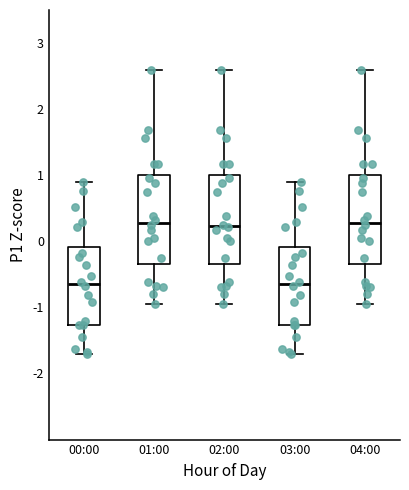

Reading left to right, transcribe this box plot: for each box, give where its median line is, the range the box spans, and where its two whiskers end, as read against the y-axis. The values are not printed on the chart, so give them approximately, as read against the axis.

00:00: median -0.6, box -1.3 to -0.1, whiskers -1.7 to 0.9
01:00: median 0.3, box -0.3 to 1.0, whiskers -1.0 to 2.6
02:00: median 0.2, box -0.3 to 1.0, whiskers -1.0 to 2.6
03:00: median -0.6, box -1.3 to -0.1, whiskers -1.7 to 0.9
04:00: median 0.3, box -0.3 to 1.0, whiskers -1.0 to 2.6